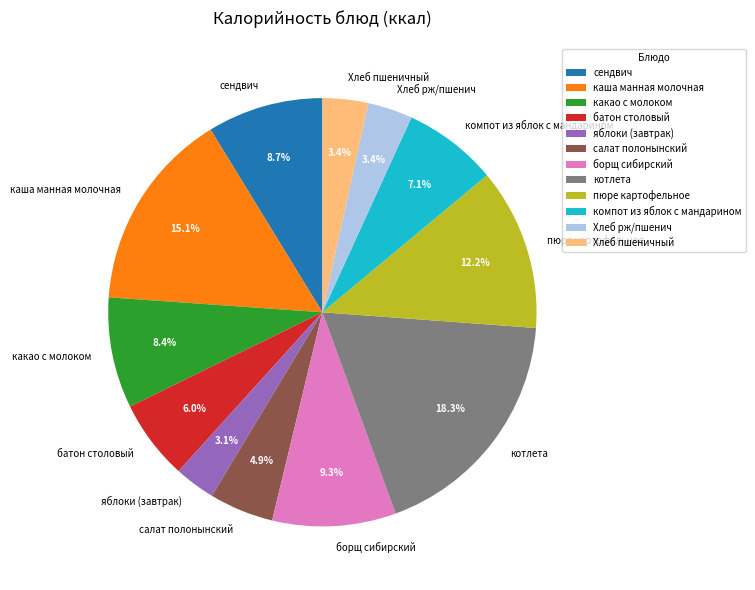

Approximately how many times larger is the value at Хлеб рж/пшенич compared to Хлеб пшеничный?

1.0